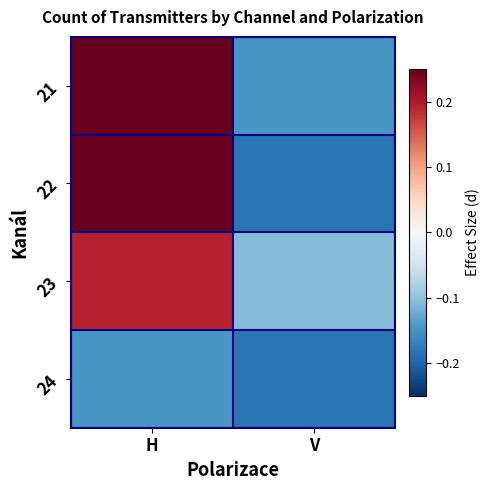

Count the number of categories in the chart.

2